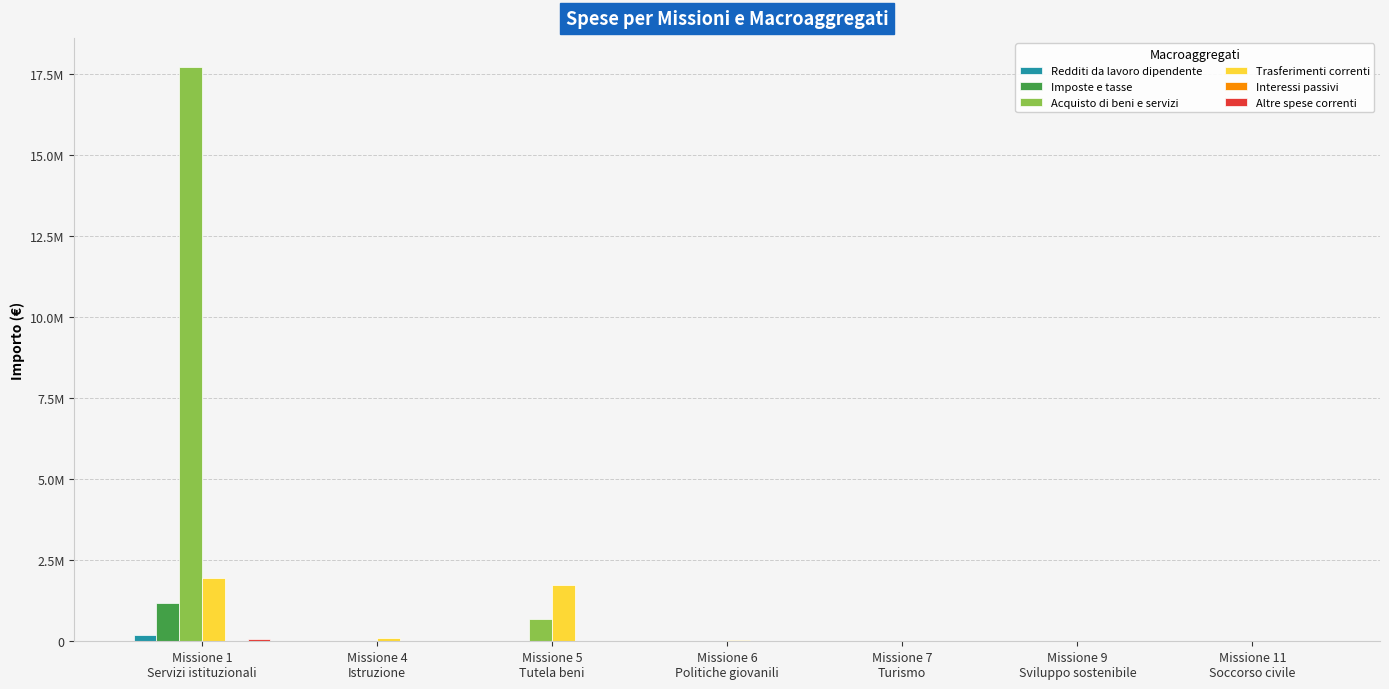

Are the bars horizontal?

No